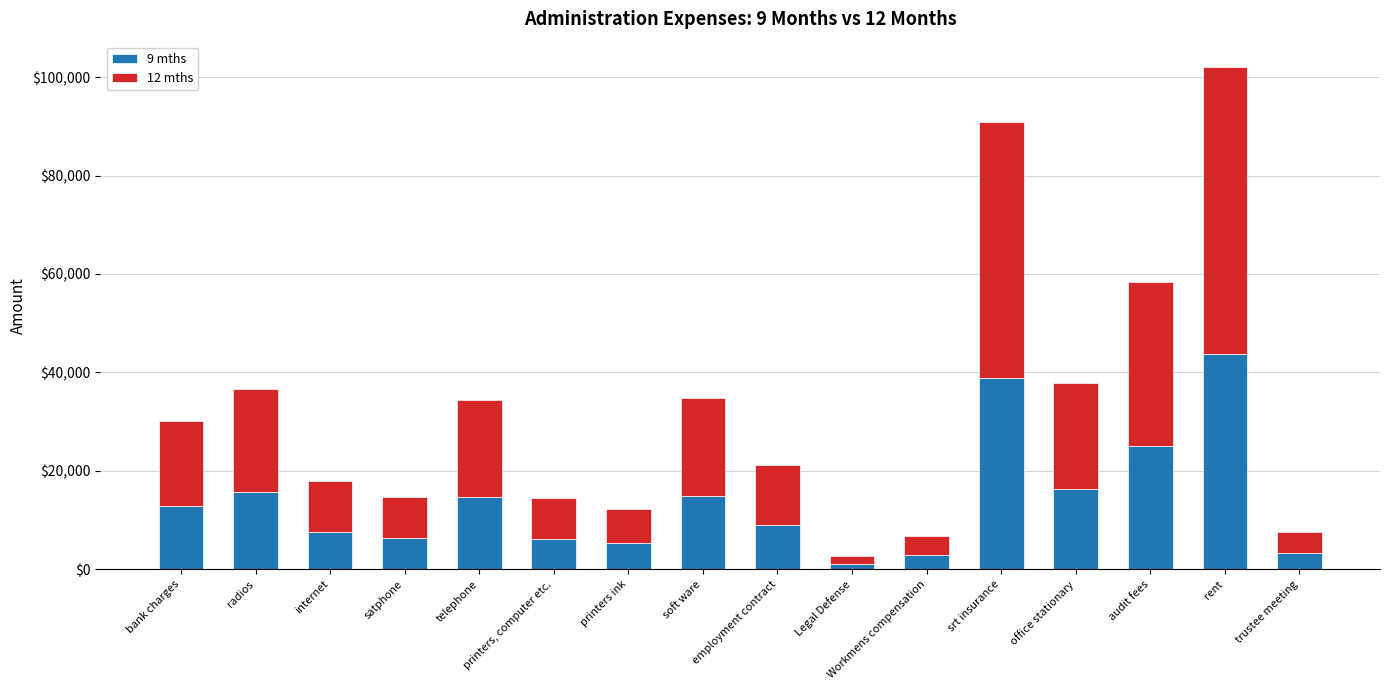

What is the sum of all 9 mths values?

223750.8